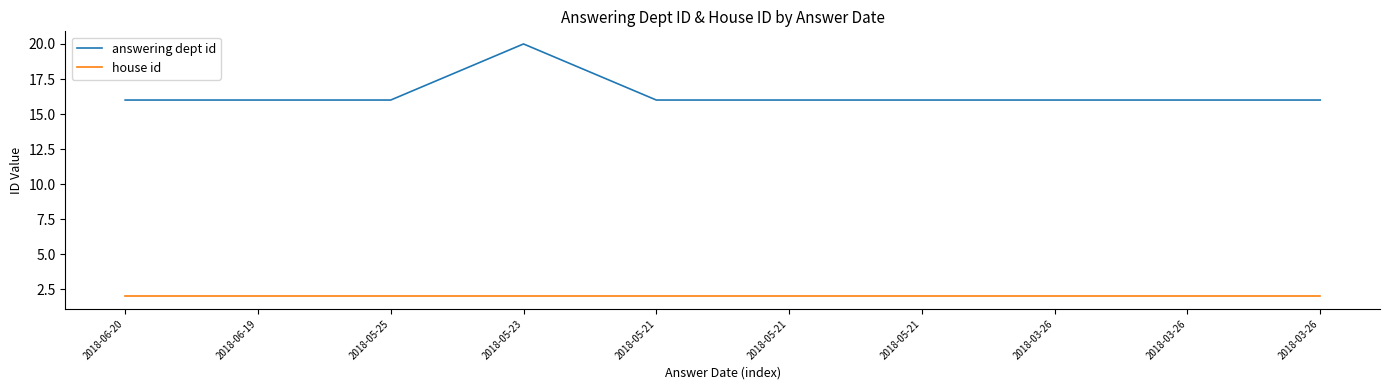

Between 2018-05-21 and 2018-05-21, which series saw the biggest shift?

answering dept id